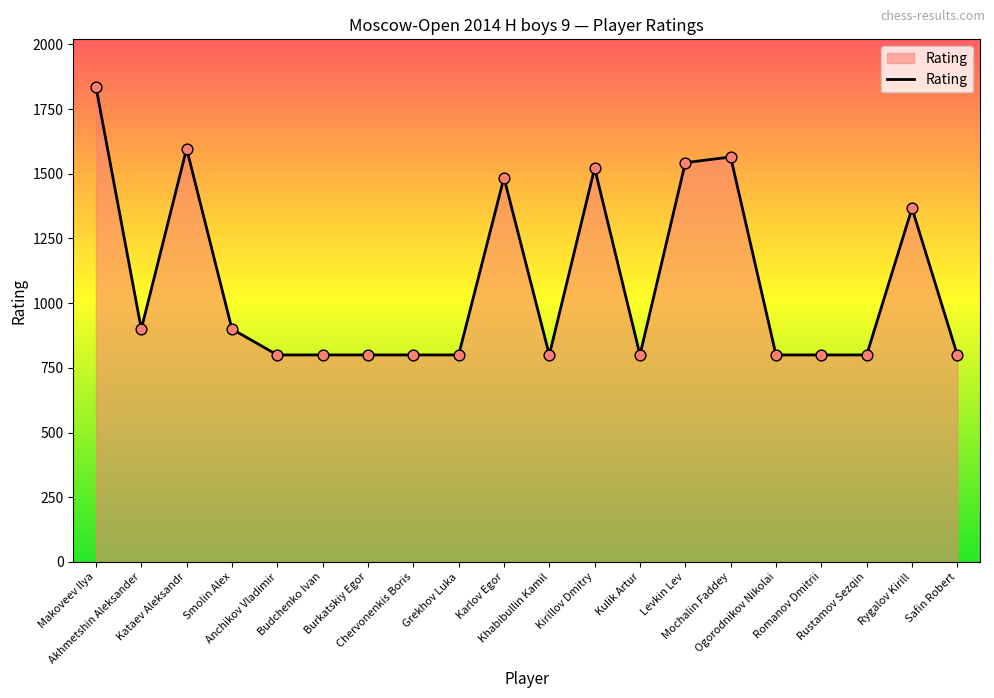

What is the change in value from Akhmetshin Aleksander to Mochalin Faddey?

+665